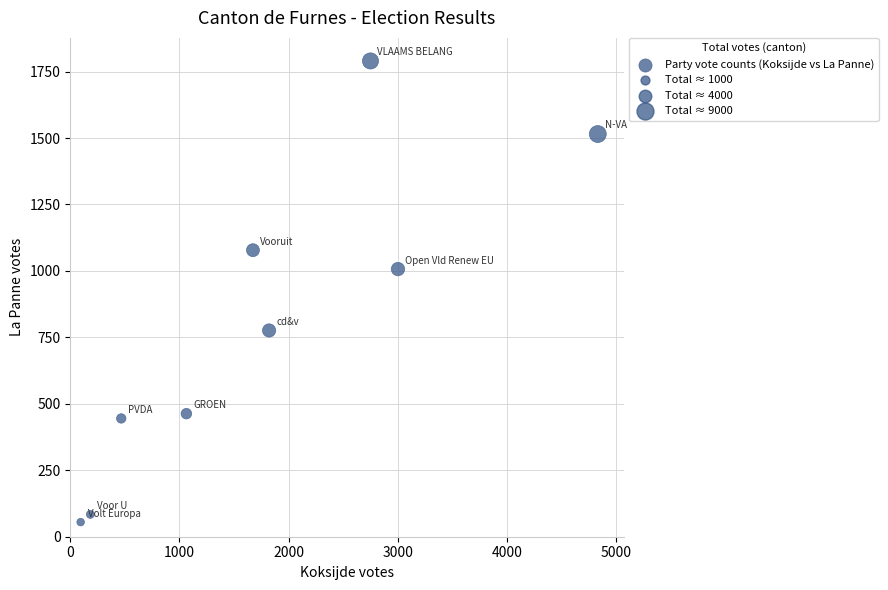

What is the range of X values (max minus min)?

4739